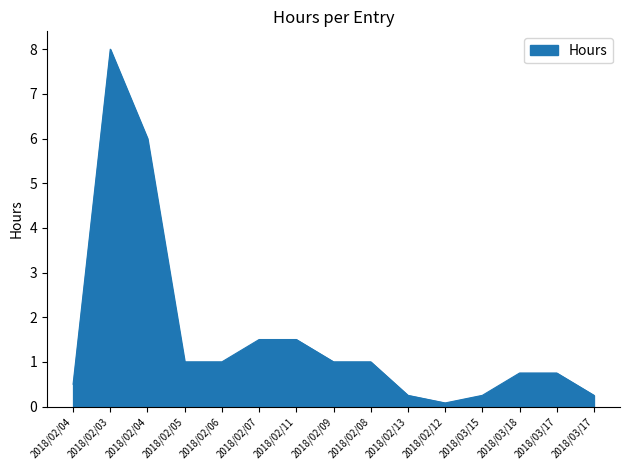

Which has a higher value, 2018/02/03 or 2018/02/04?

2018/02/03